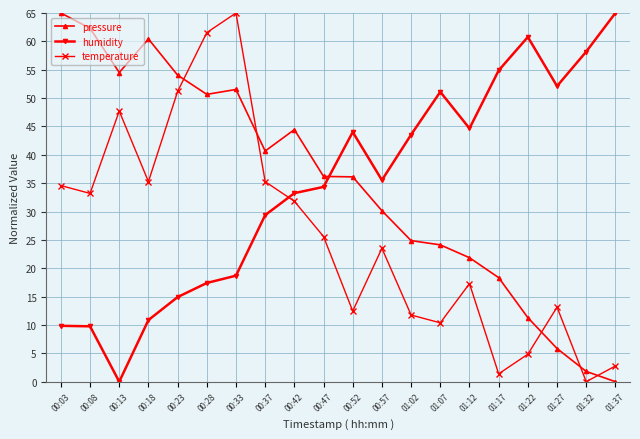

How many series are shown in this chart?

3